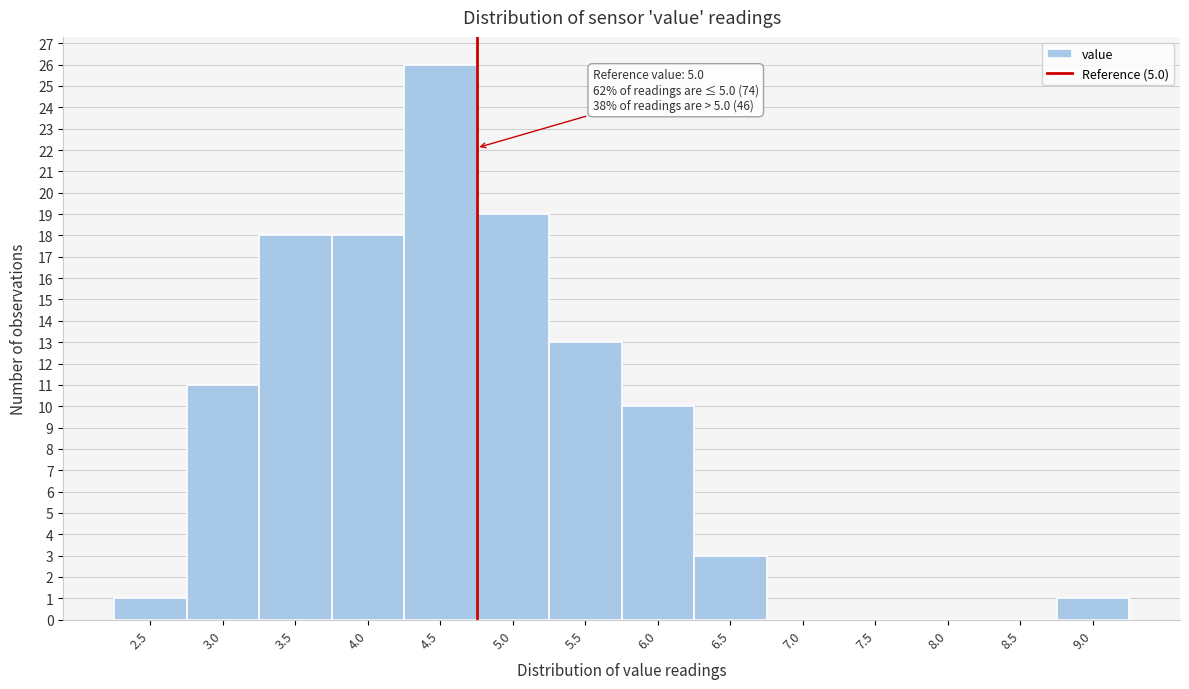

Reading right to left, what are all the values shown in this chart?

9.0=1	8.5=0	8.0=0	7.5=0	7.0=0	6.5=3	6.0=10	5.5=13	5.0=19	4.5=26	4.0=18	3.5=18	3.0=11	2.5=1